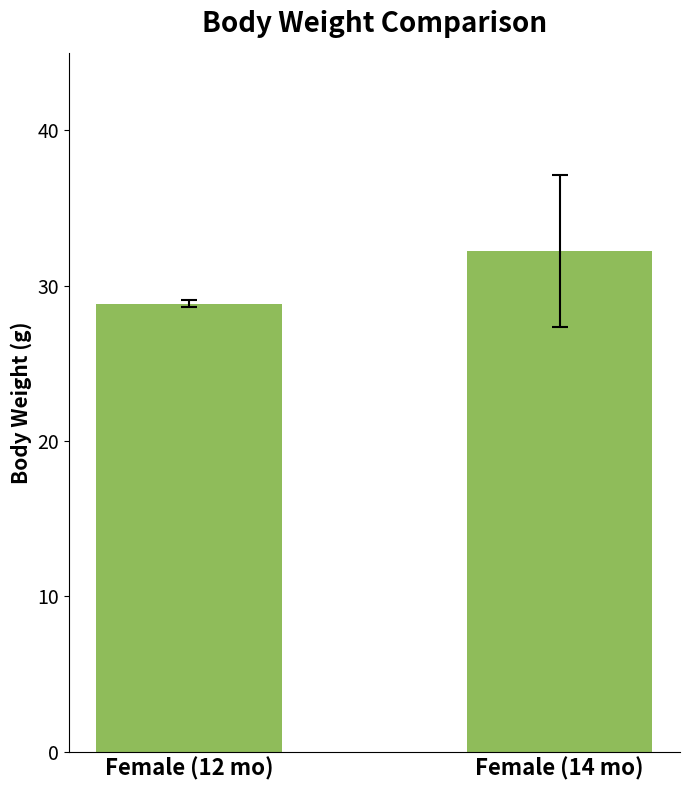

How many values exceed 32?

1